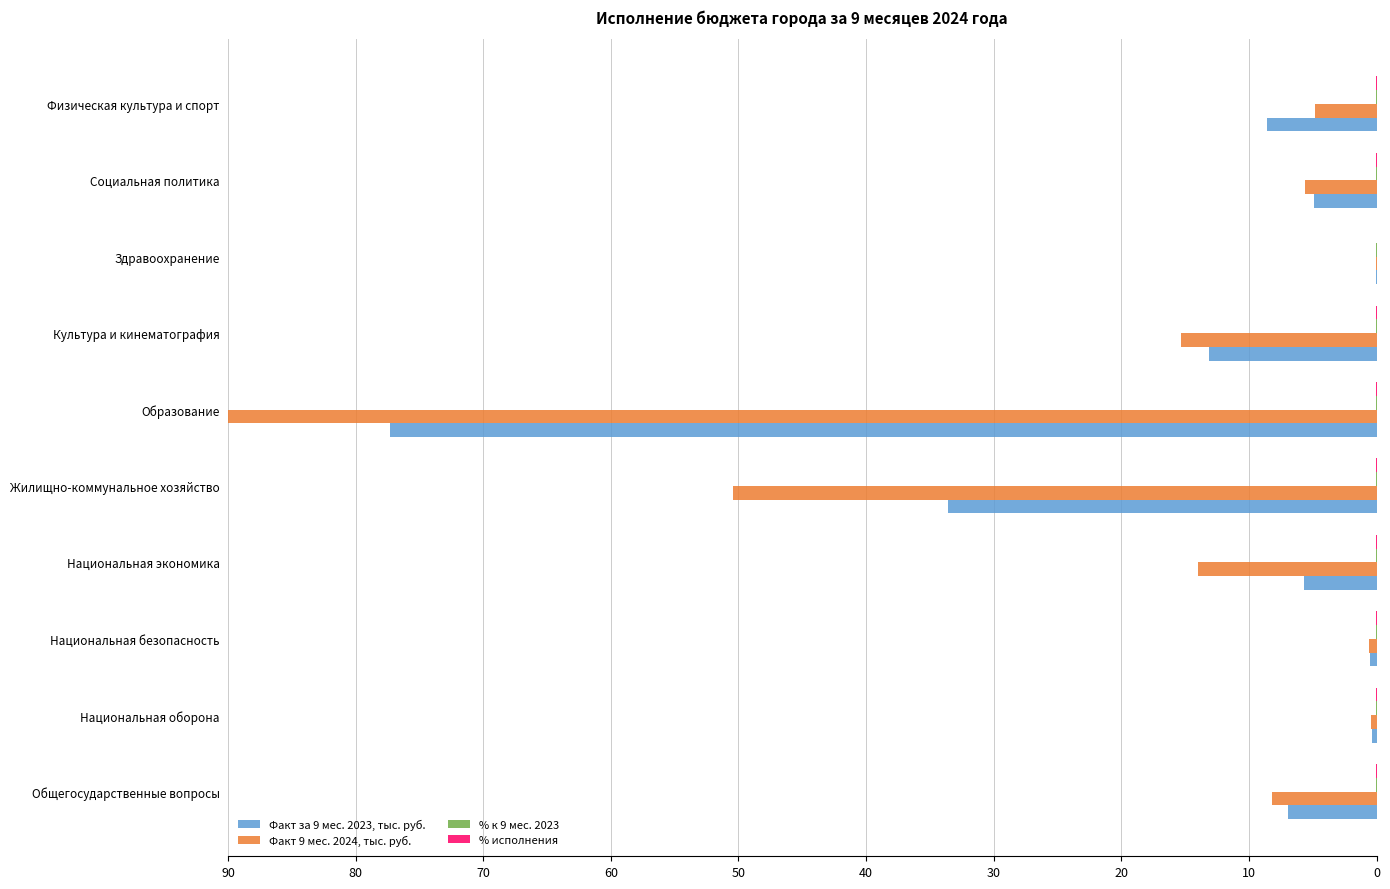

The Факт за 9 мес. 2023, тыс. руб. series shows 5.7 at Национальная экономика. True or false?

True